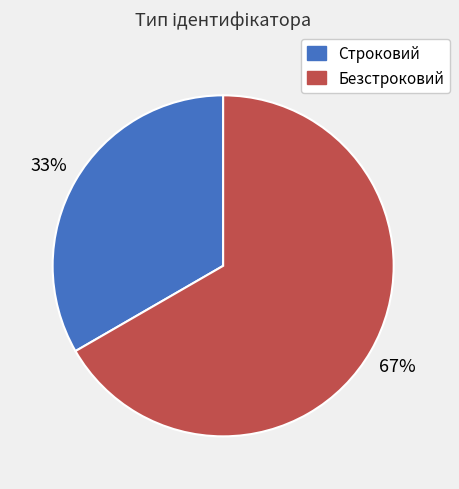

To the nearest percent, what is the average slice percentage?

50%